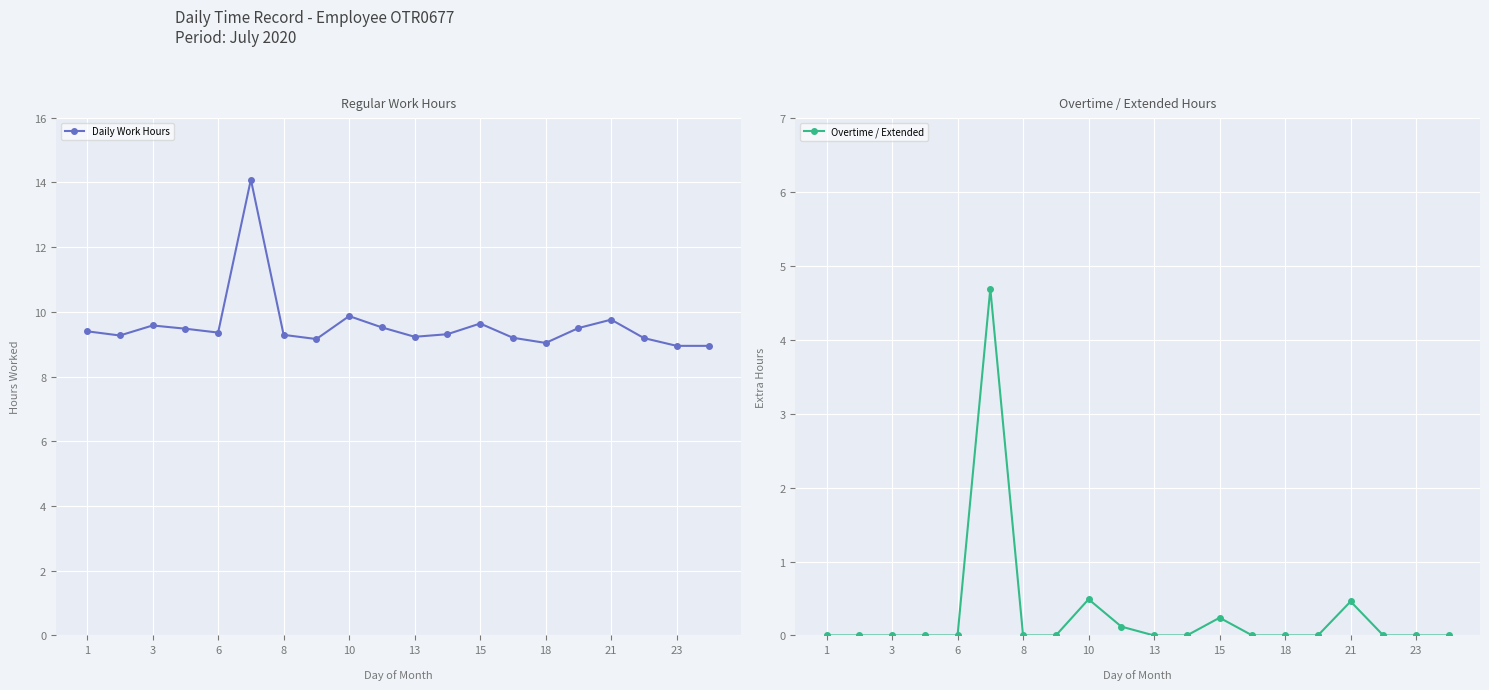

What is the sum of all Daily Work Hours values?

191.8